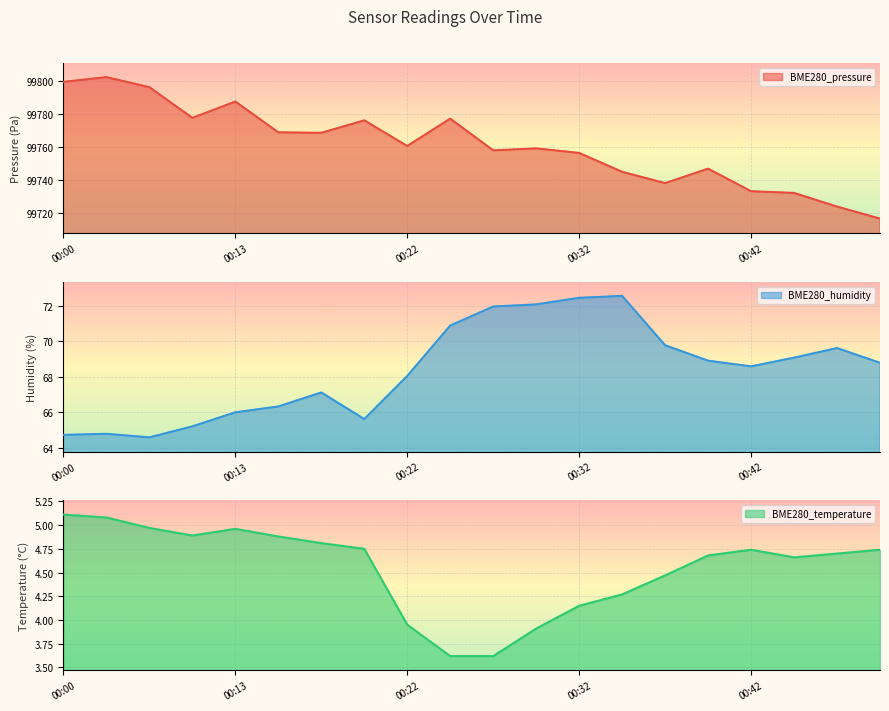

What is the value of the BME280_pressure point at the 12th from the left?

99759.2